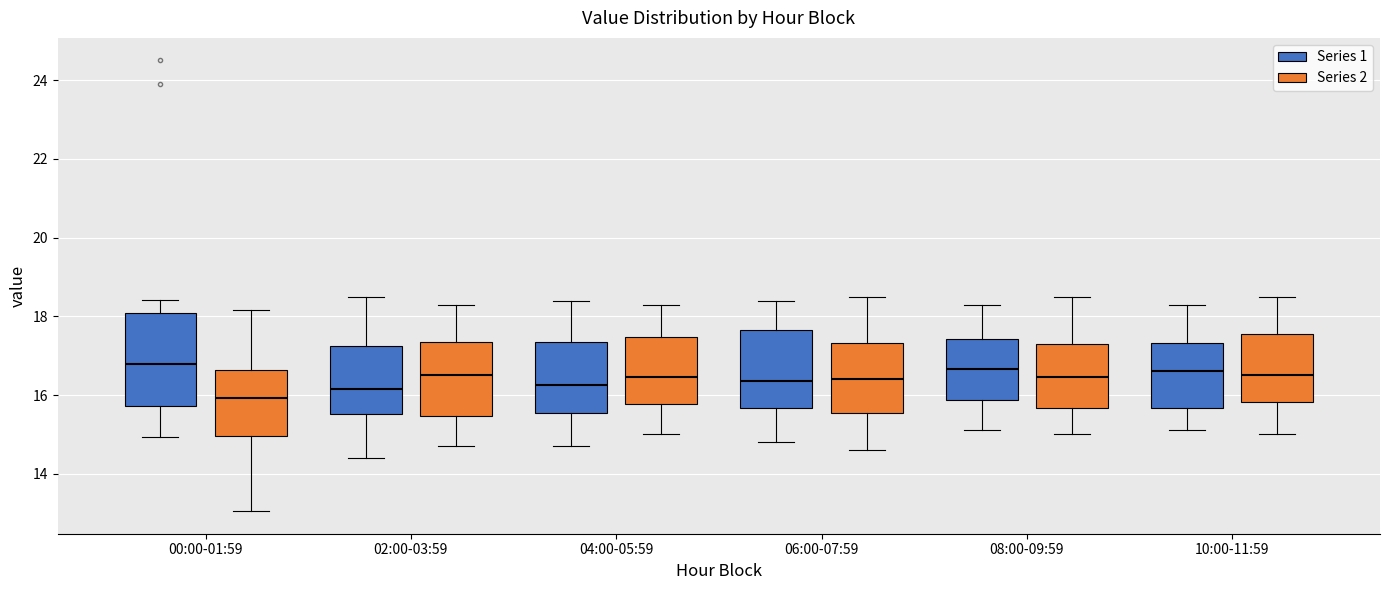

Comparing the boxes themselves (not the whiskers), which one is the tallest?

00:00-01:59 (Series 1)